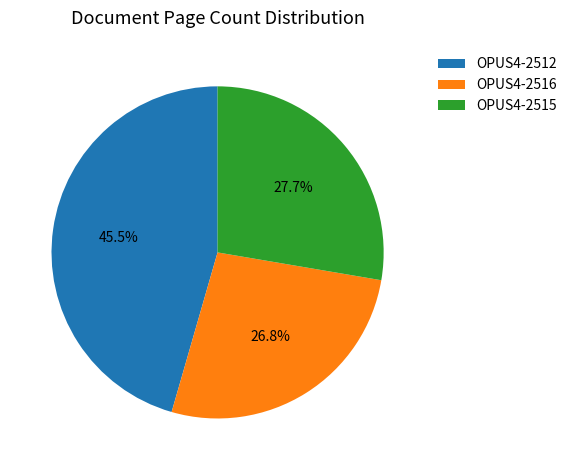

Which slice is the largest?

OPUS4-2512